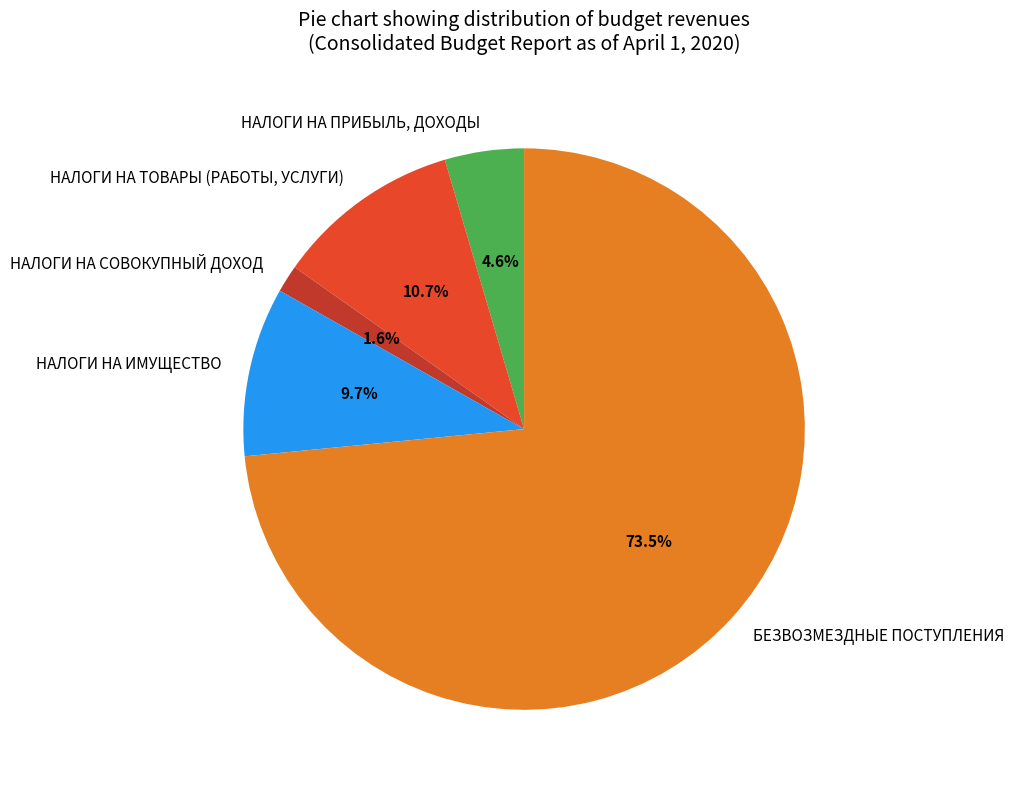

Does НАЛОГИ НА ТОВАРЫ (РАБОТЫ, УСЛУГИ) represent more than half of the total?

No